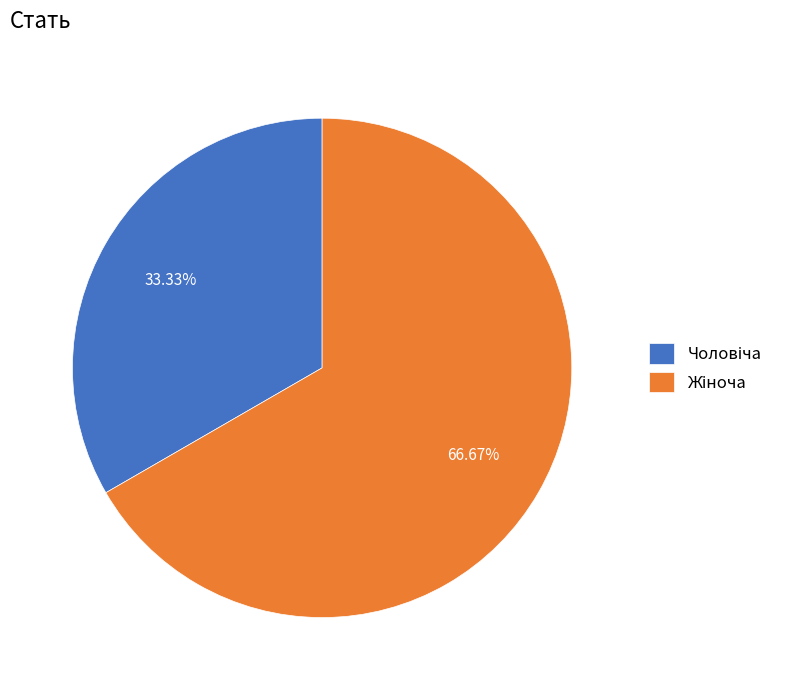

Is there a majority slice in this chart?

Yes